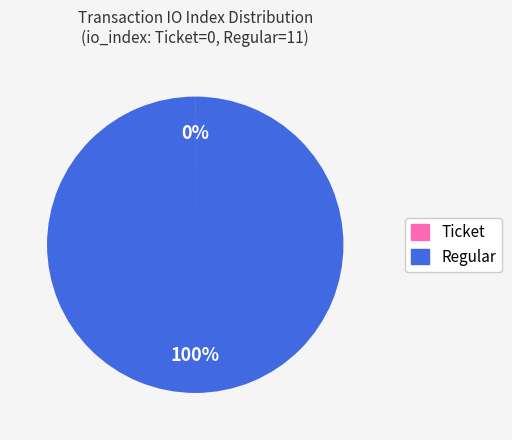

True or false: Regular accounts for 100% of the total.

True